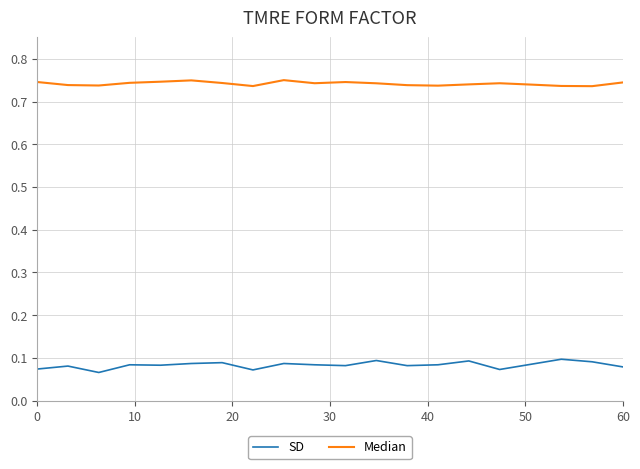

List the series in order of their overall mean, highest first.

Median, SD